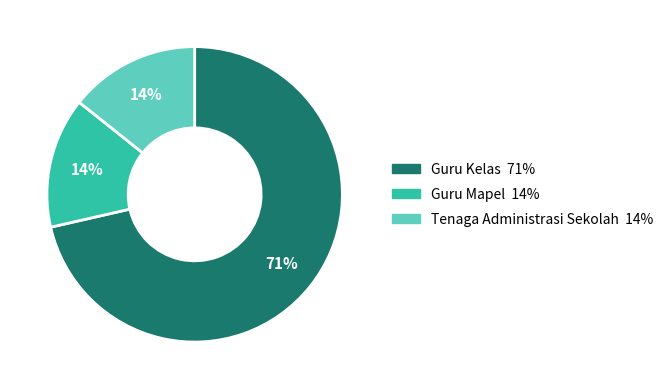

To the nearest percent, what is the average slice percentage?

33%